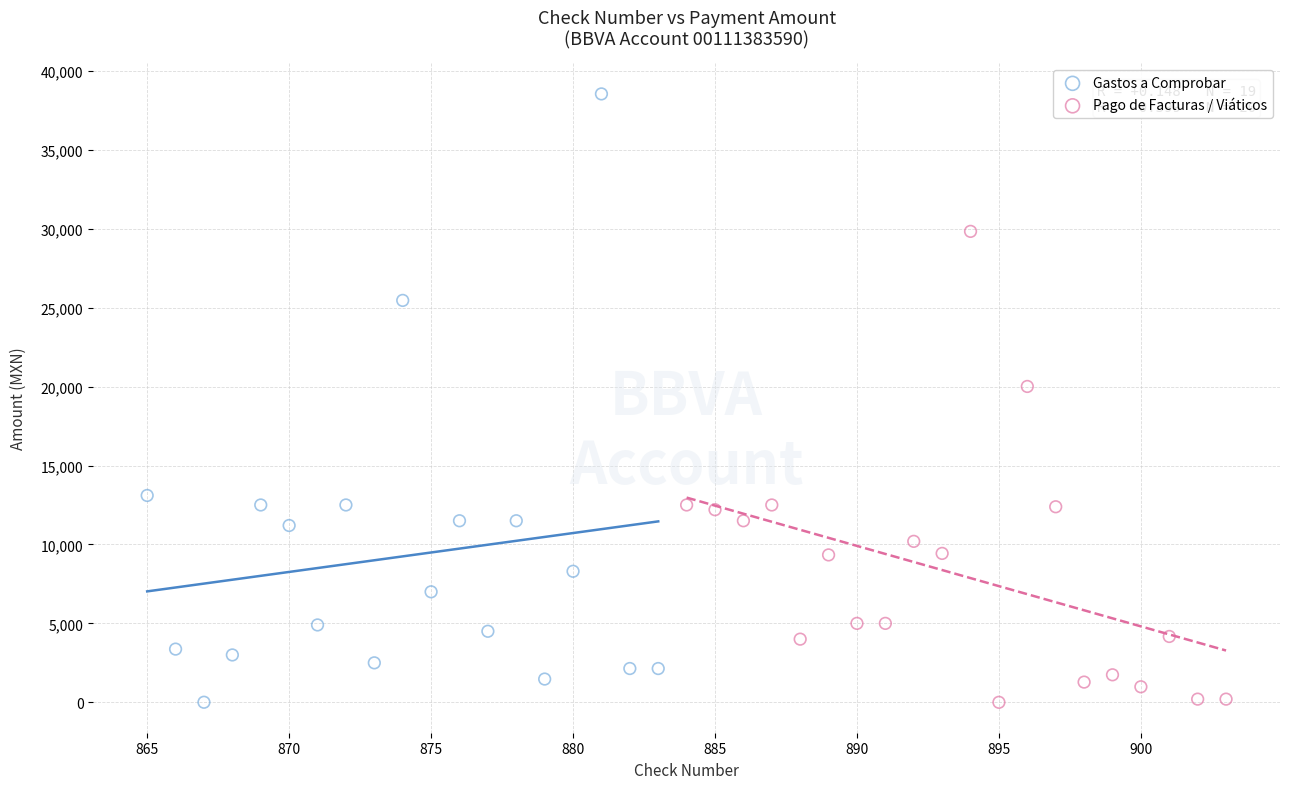

Which series has the widest spread of Y values?

Gastos a Comprobar